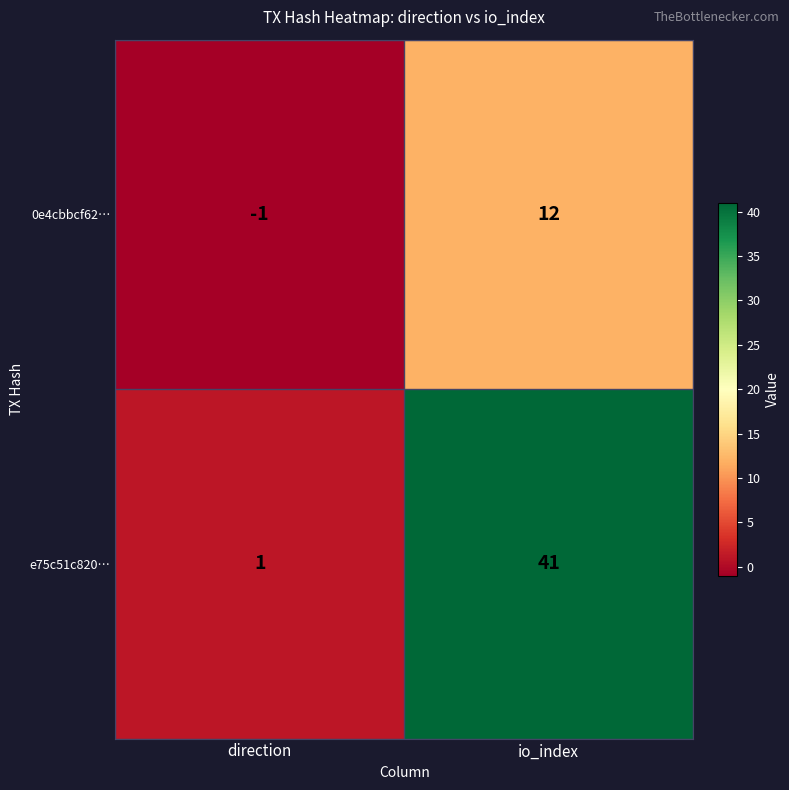

At which category does the chart reach its minimum across all series?

direction